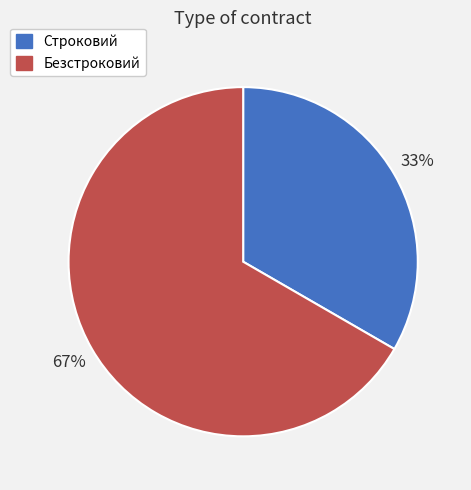

Does Строковий account for over 50% of the chart?

No